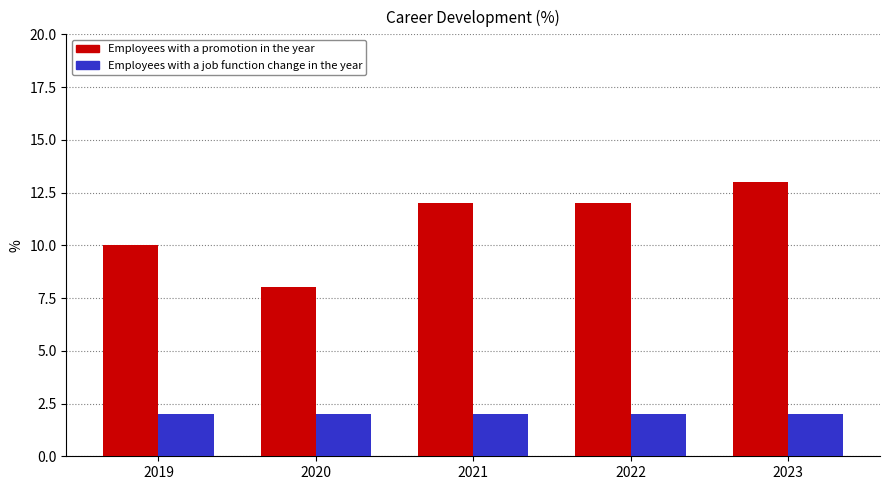

Reading left to right, list all the values displayed in this chart.

Employees with a promotion in the year: 2019=10	2020=8	2021=12	2022=12	2023=13
Employees with a job function change in the year: 2019=2	2020=2	2021=2	2022=2	2023=2